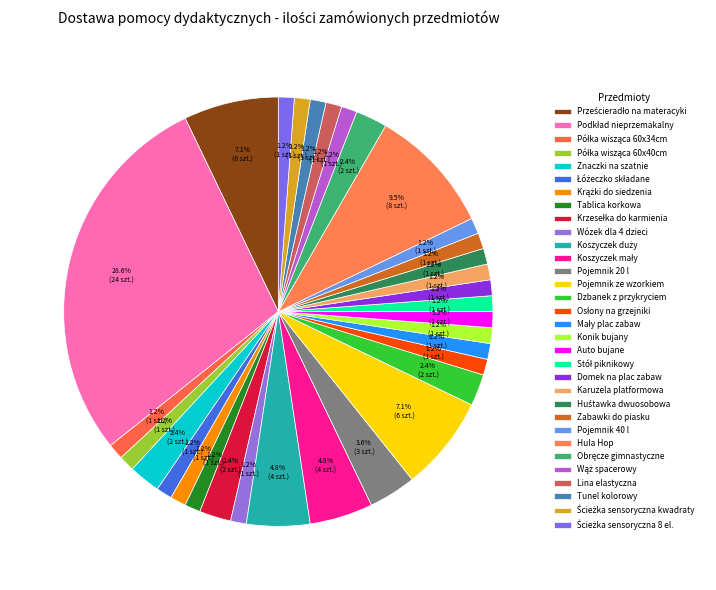

How many slices are in this pie chart?

32